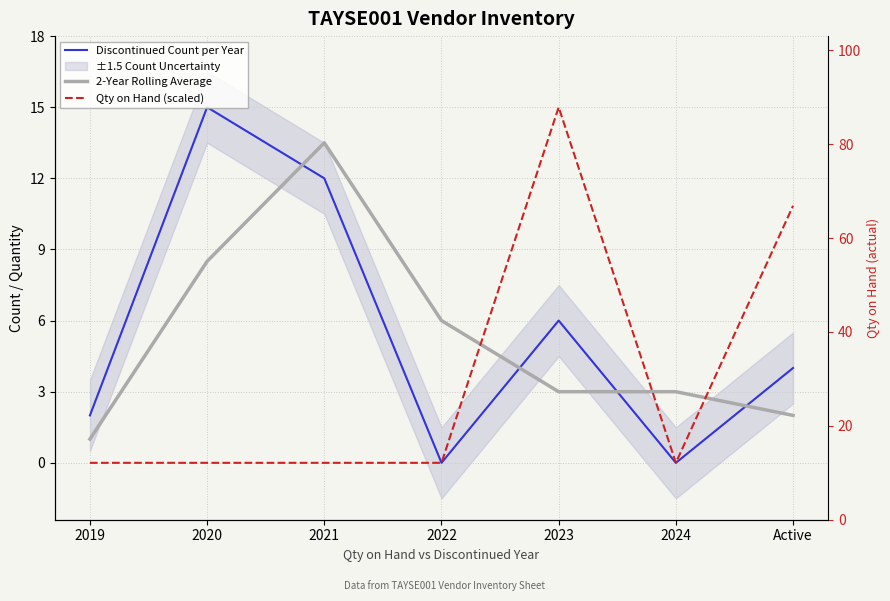

What is the label of the 2nd point from the right?

2024